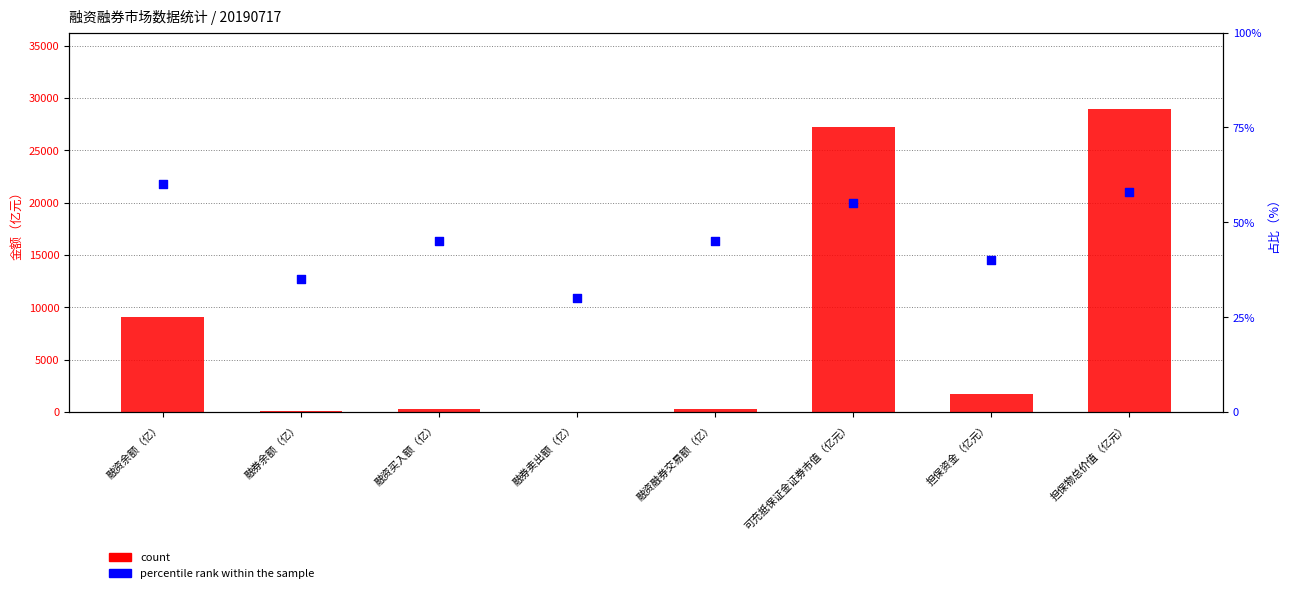

What is the total value across all series at 融券余额（亿）?

128.6